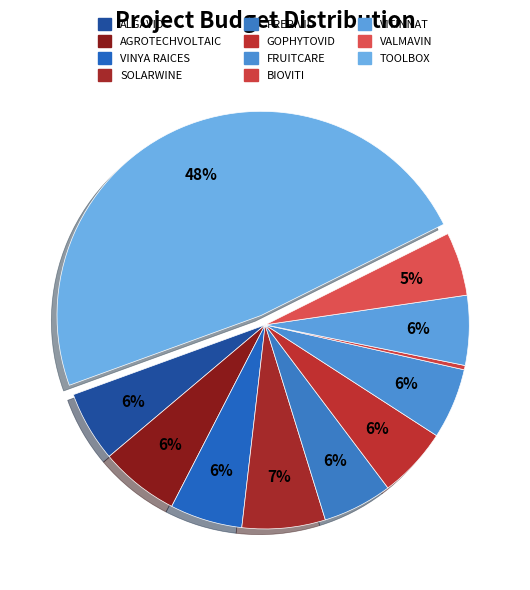

Between VALMAVIN and GOPHYTOVID, which is larger?

GOPHYTOVID